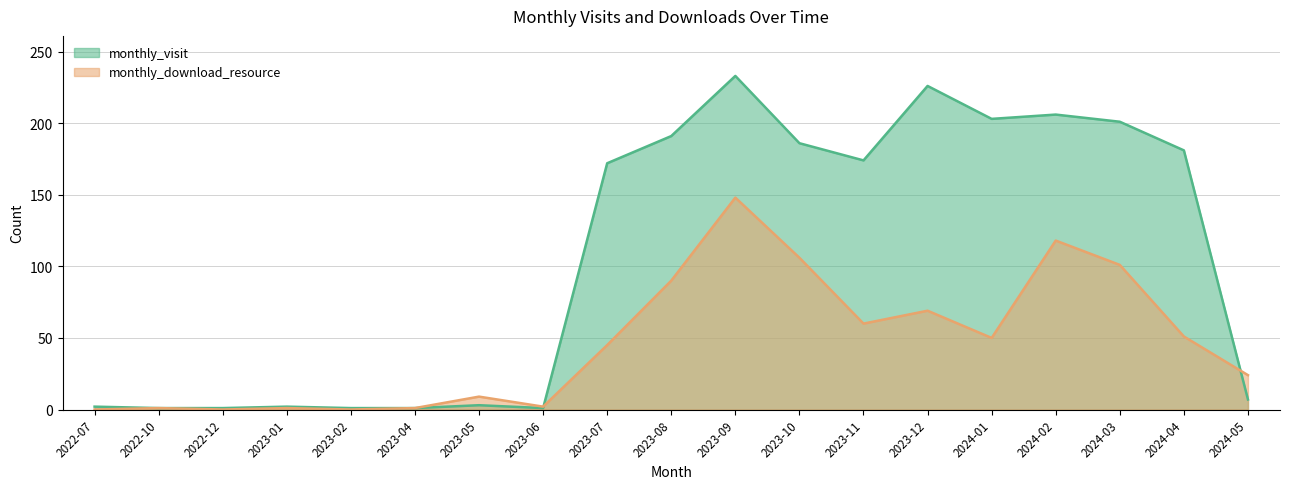

Where do monthly_download_resource and monthly_visit first cross each other?

2023-06 and 2023-07